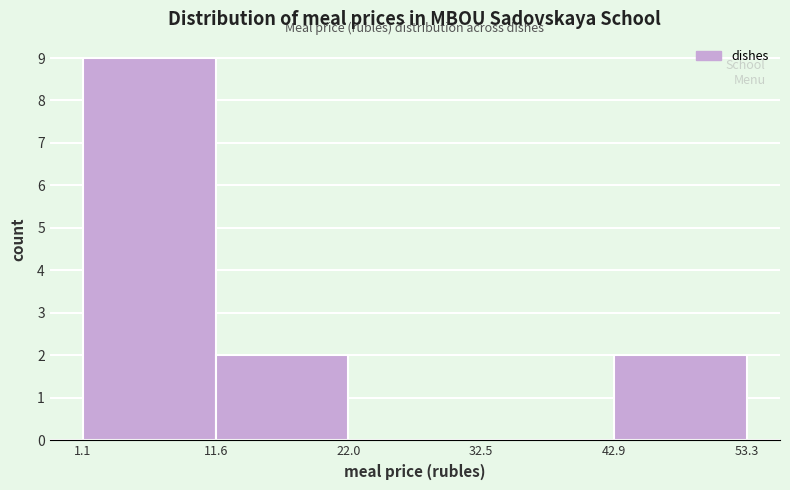

What is the height of the bar covering 42.9 to 53.3 on the x-axis? The values are not printed on the chart, so give them approximately, as read against the axis.

2